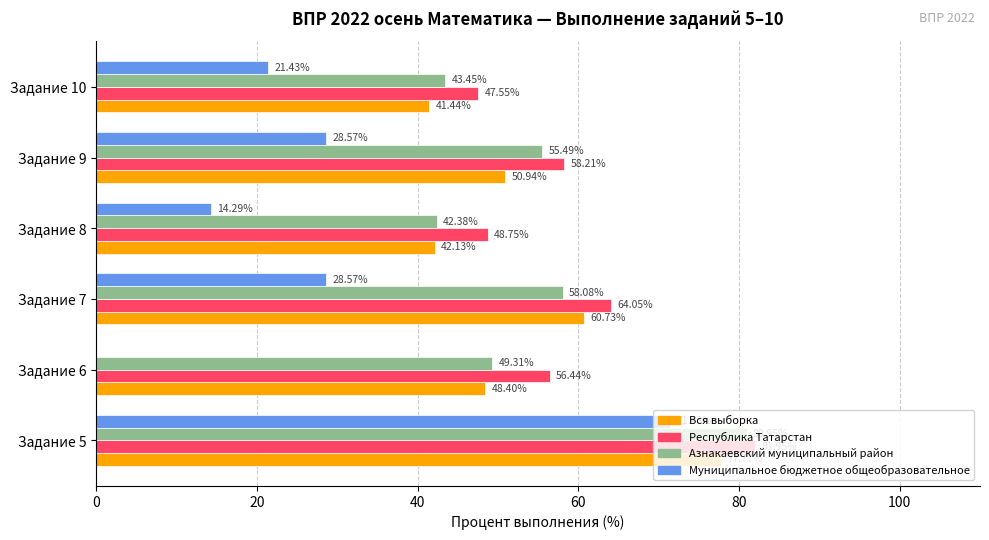

Between Задание 5 and Задание 7, which series saw the biggest shift?

Муниципальное бюджетное общеобразовательное